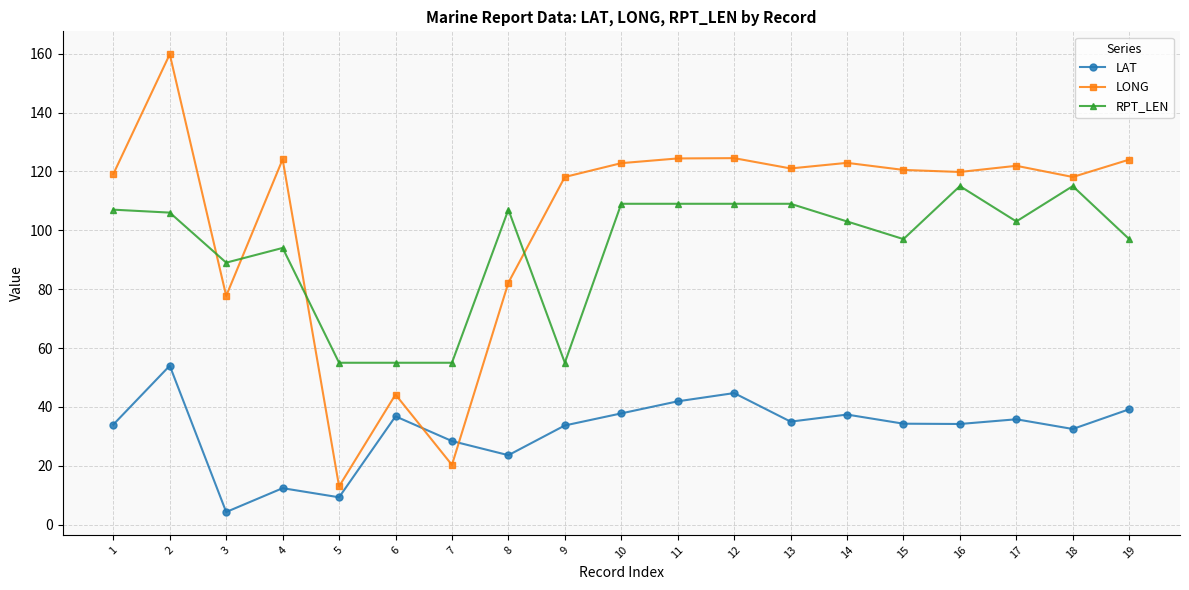

What value does the LONG series have at 18?

118.1